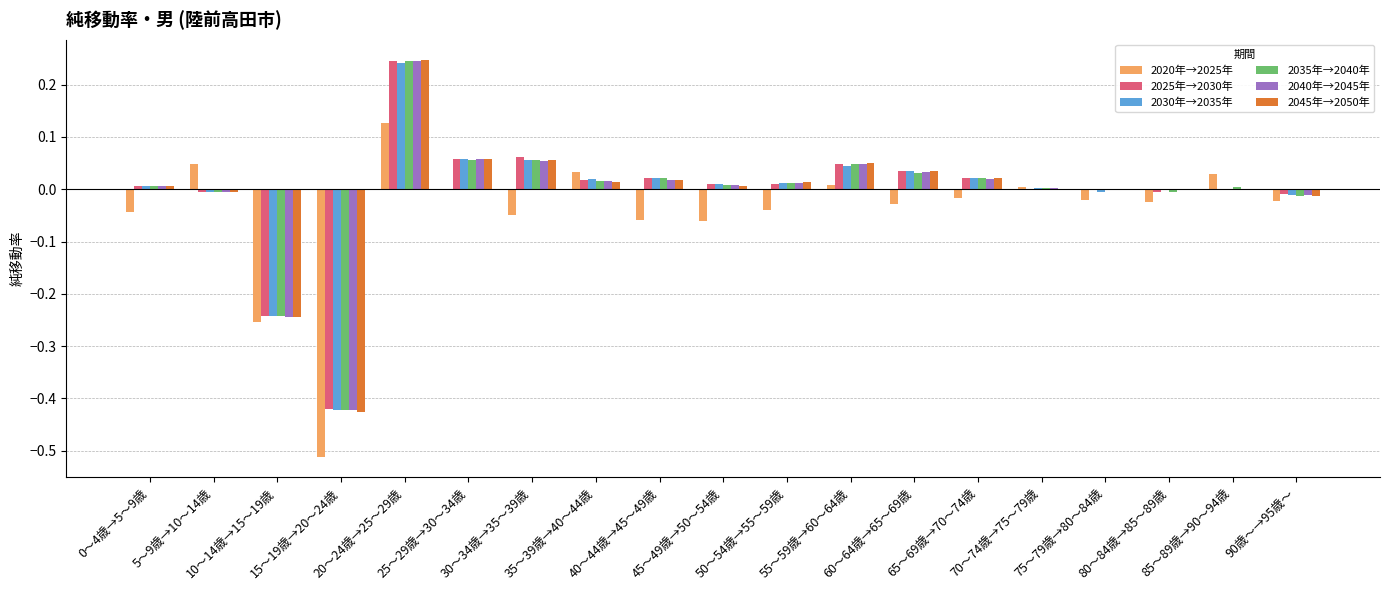

What is the label of the 16th bar from the right?

15～19歳→20～24歳